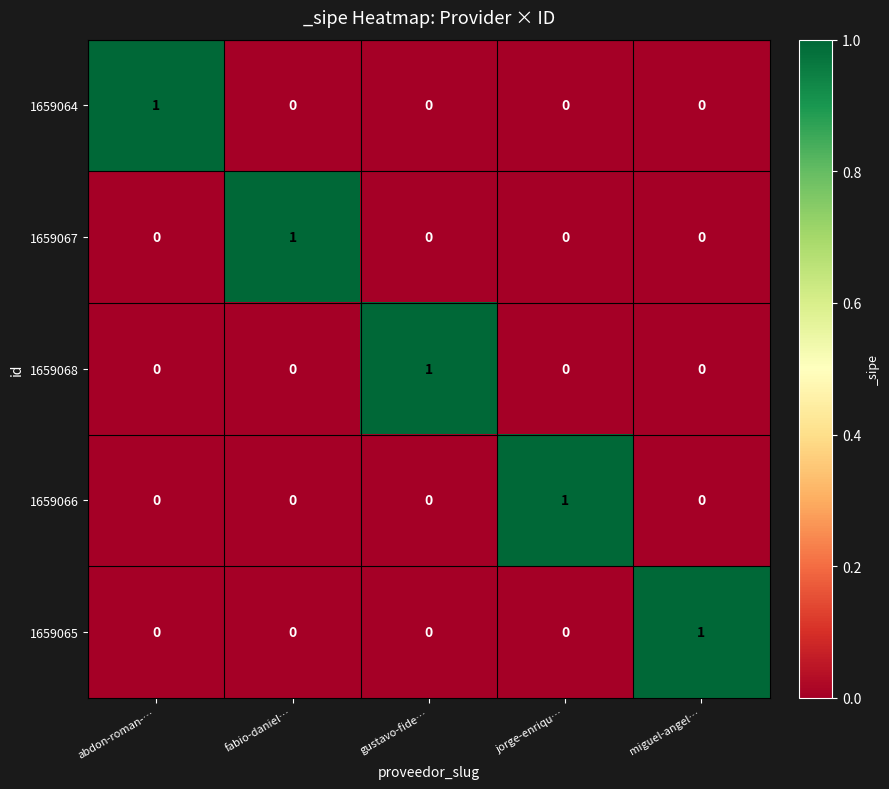

Is it true that 1659066 equals 0 at fabio-daniel…?

True